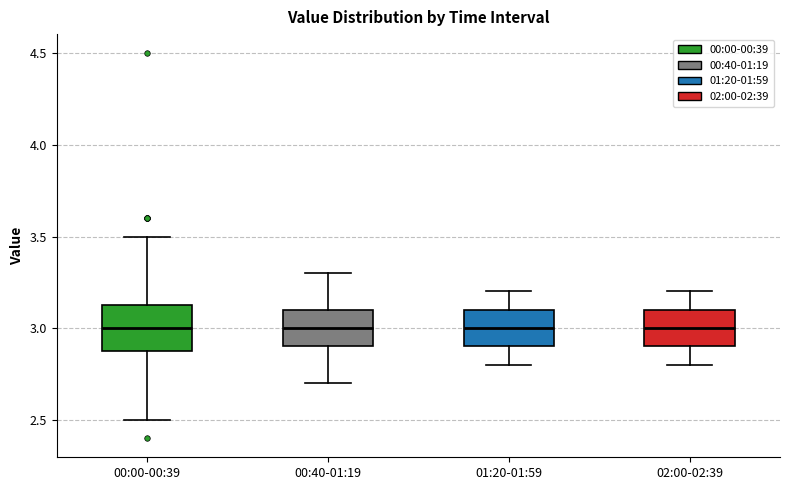

Where does the median line of the box for 00:00-00:39 sit on the y-axis? The values are not printed on the chart, so give them approximately, as read against the axis.

3.00